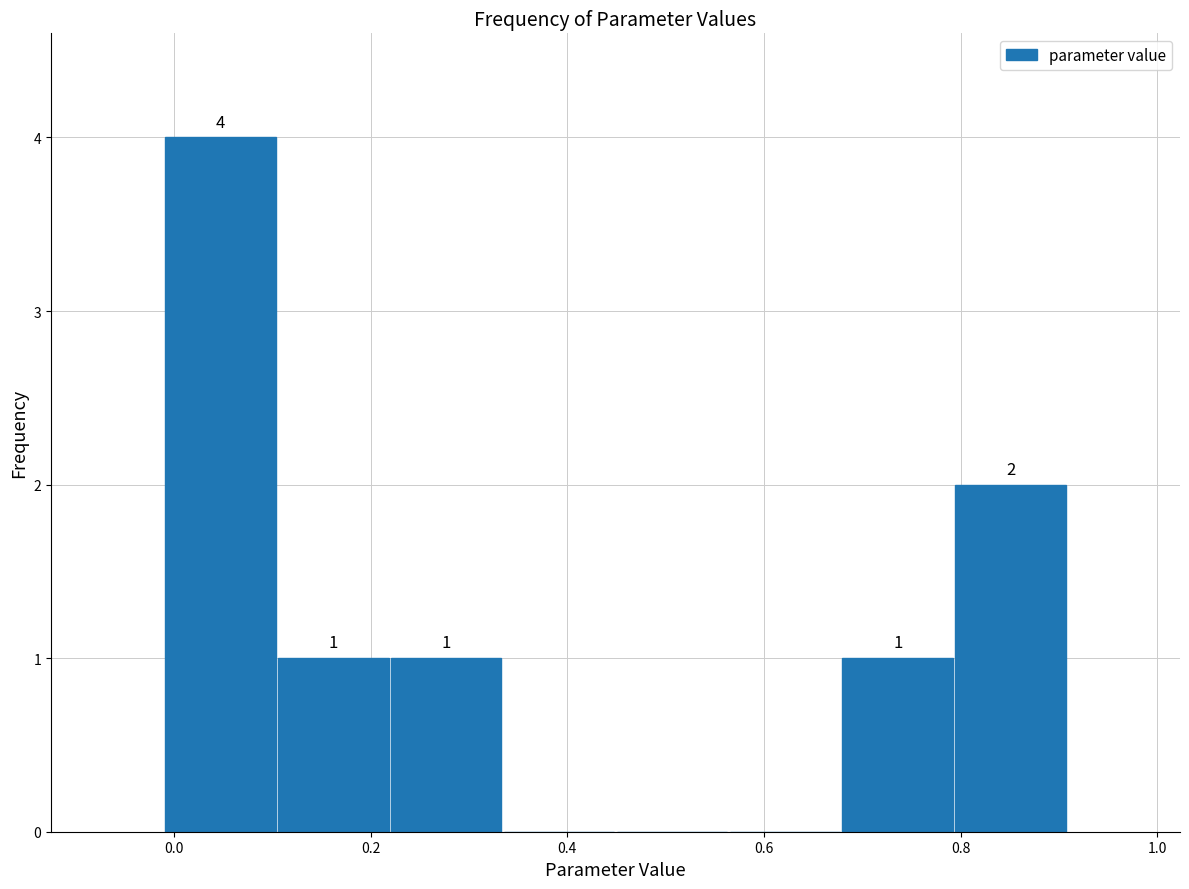

Over which range of the x-axis is the bar tallest?

-0.02 to 0.10